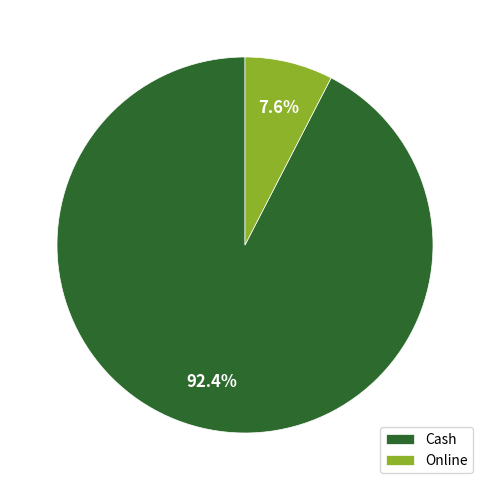

Rank the categories by value from lowest to highest.

Online, Cash